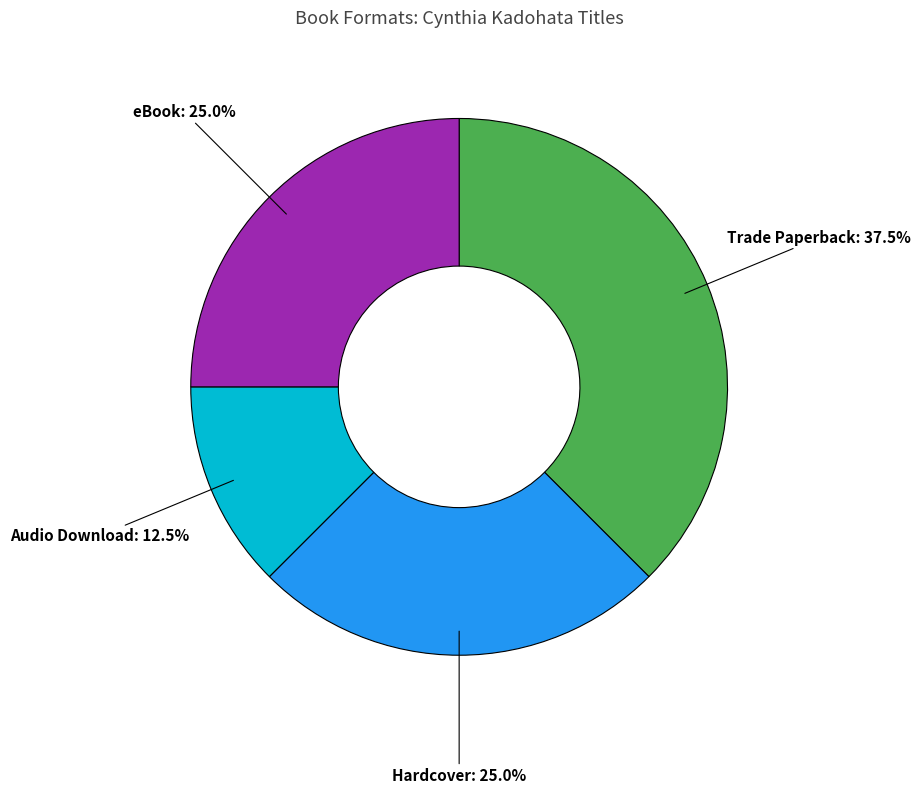

How many slices are in this pie chart?

4